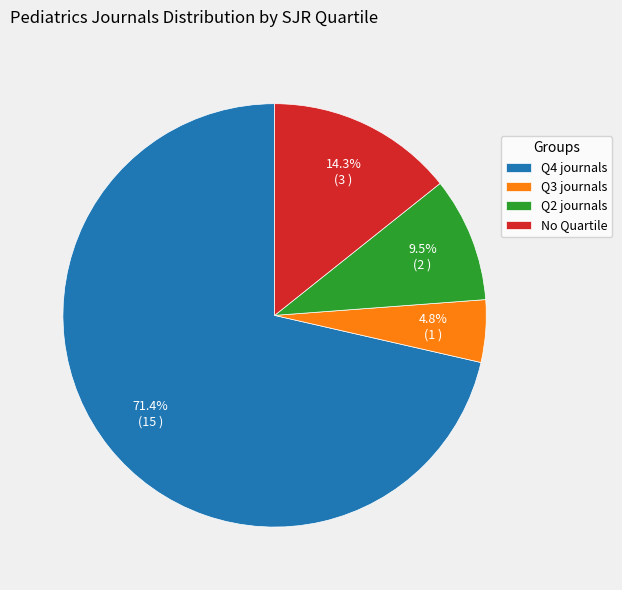

Which has a higher value, Q3 journals or Q2 journals?

Q2 journals